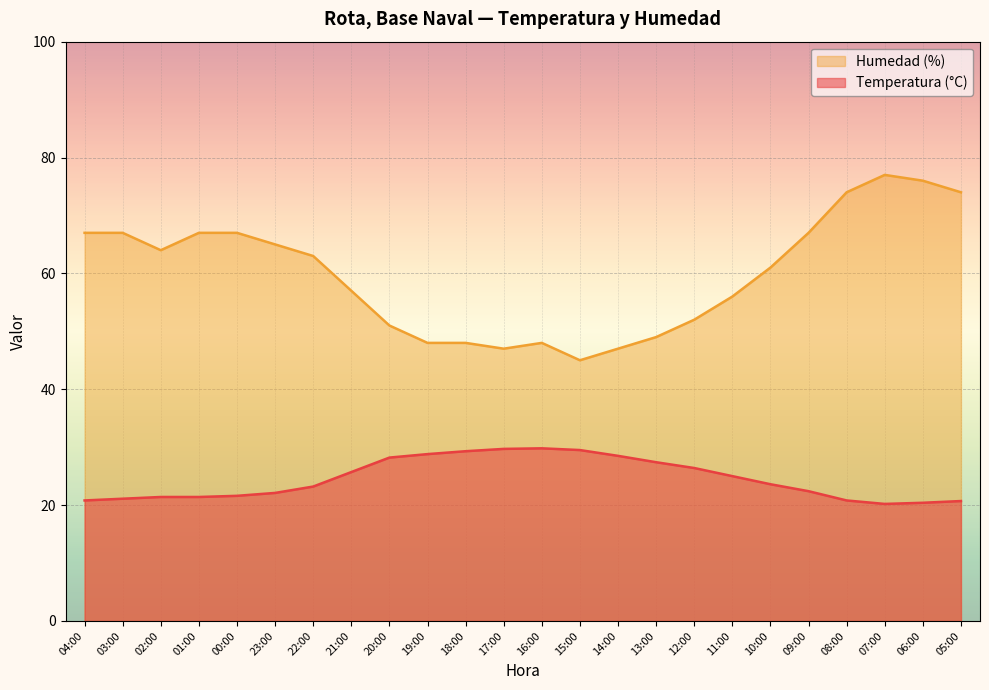

What is the value of the Humedad (%) point at the 15th from the left?

47.0